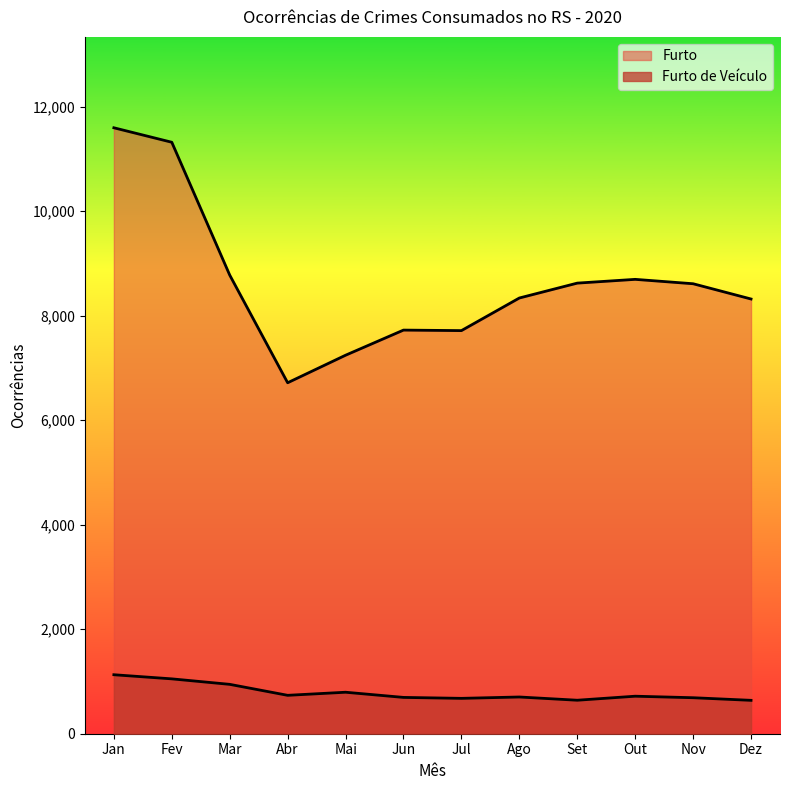

True or false: Furto and Furto de Veículo intersect in this chart.

False